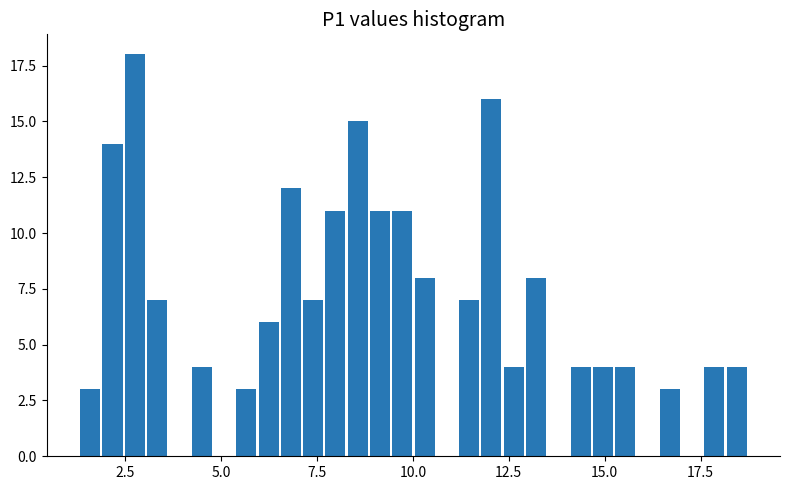

Read against the x-axis, roughly where is the centre of the tallest bar?

3.0